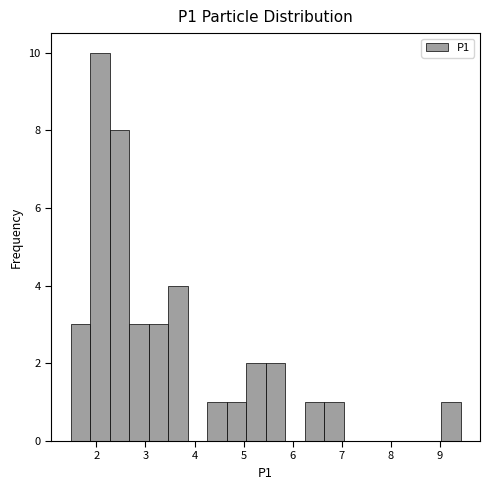

Around what value on the x-axis is the tallest bar? Give the approximate position of its centre, as read against the axis.

2.1